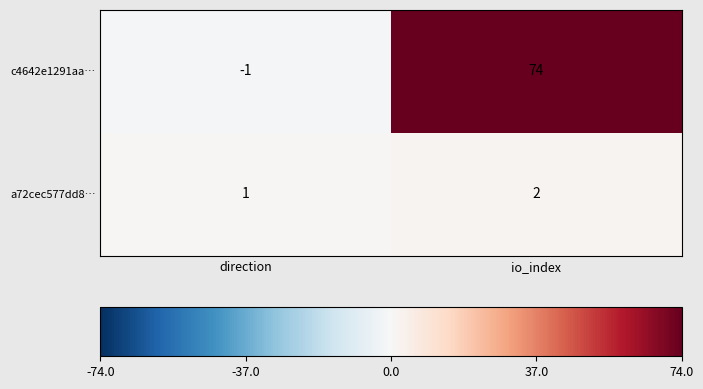

What is the difference between the highest and lowest values at direction?

2